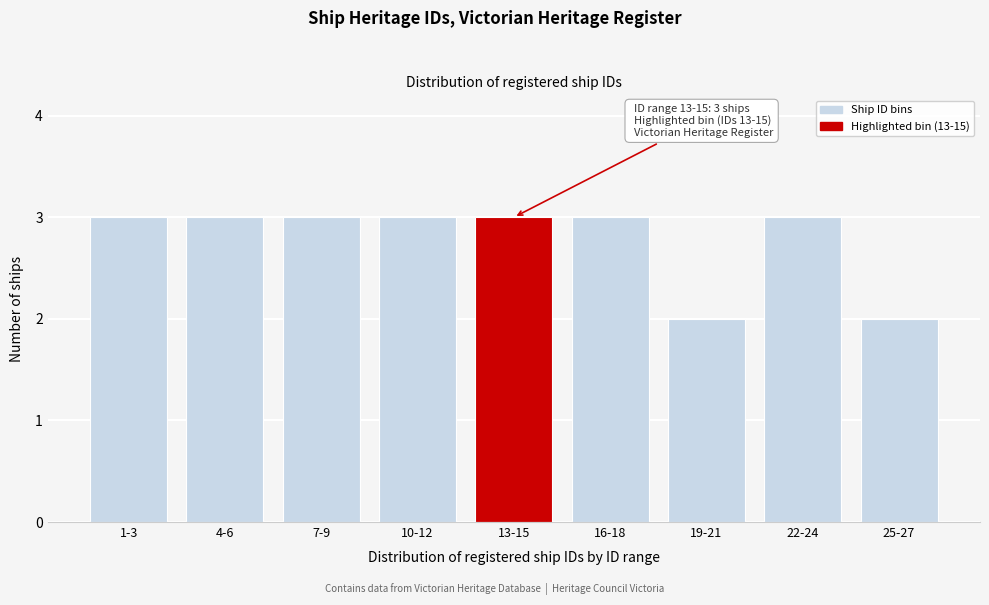

Reading left to right, transcribe all the data shown in this chart.

1-3=3	4-6=3	7-9=3	10-12=3	13-15=3	16-18=3	19-21=2	22-24=3	25-27=2